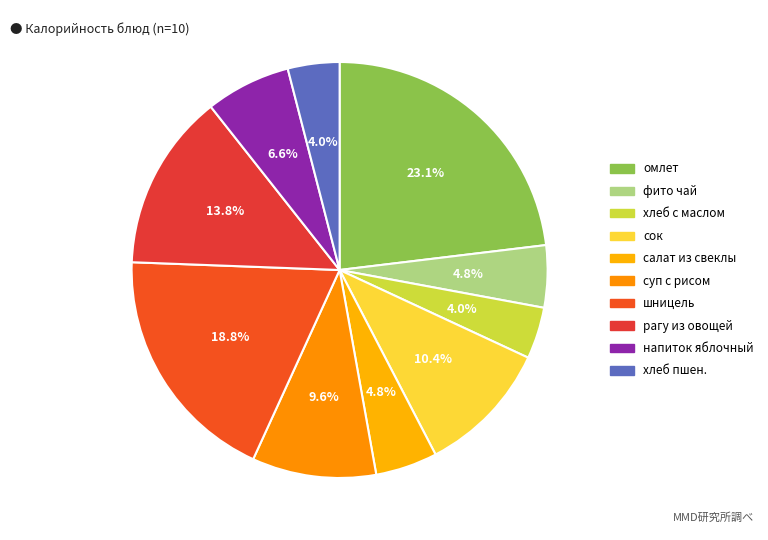

Which category has the smallest portion of the pie?

хлеб с маслом